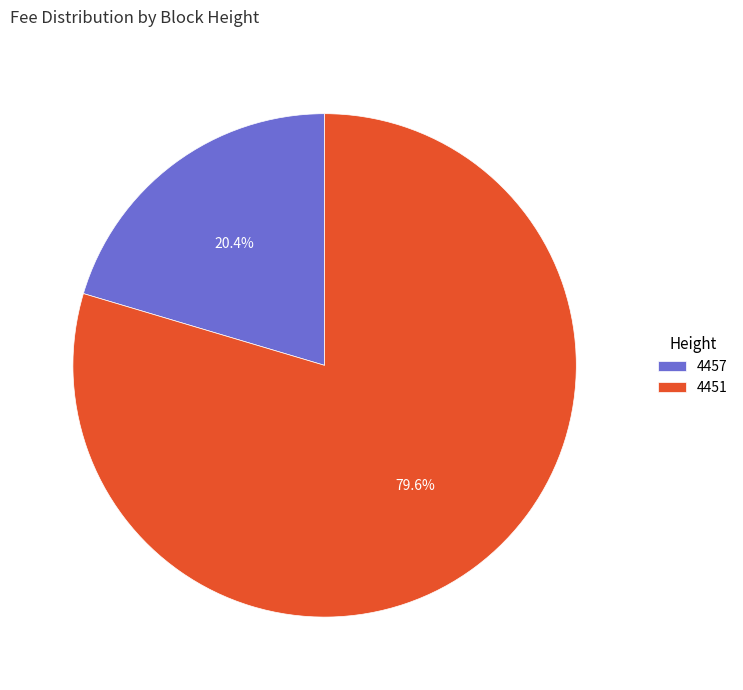

What percentage is the 4457 slice, to the nearest percent?

20%